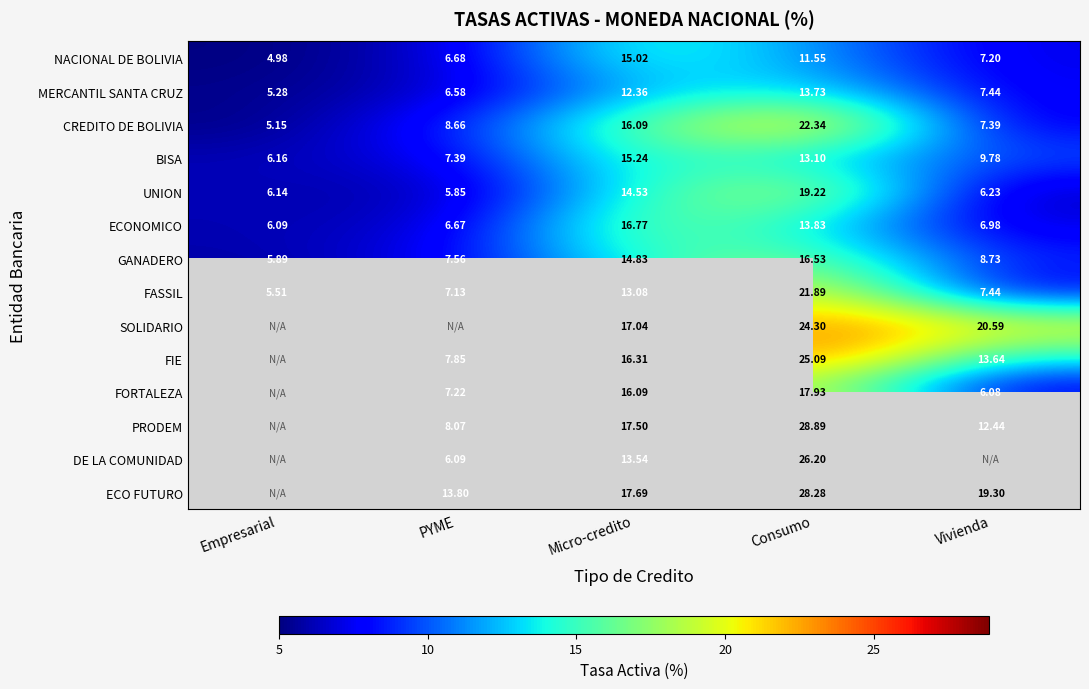

Which category has the lowest value in the CREDITO DE BOLIVIA series?

Empresarial